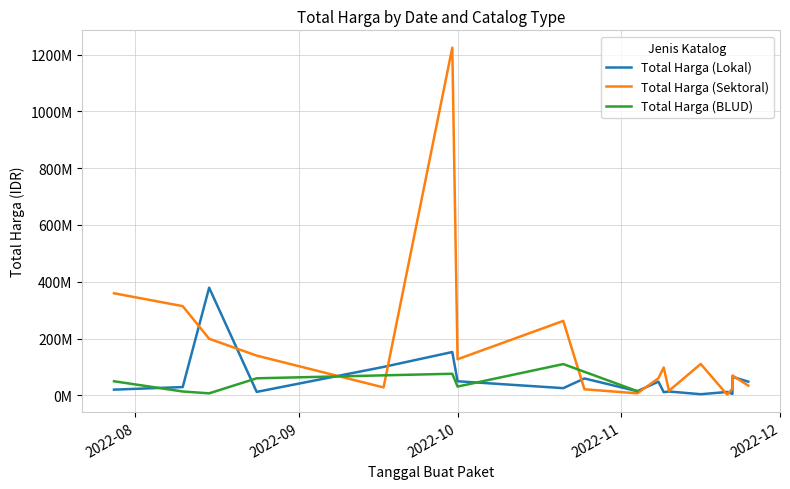

The Total Harga (Lokal) series shows 12000000 at 2022-08-24. True or false?

True